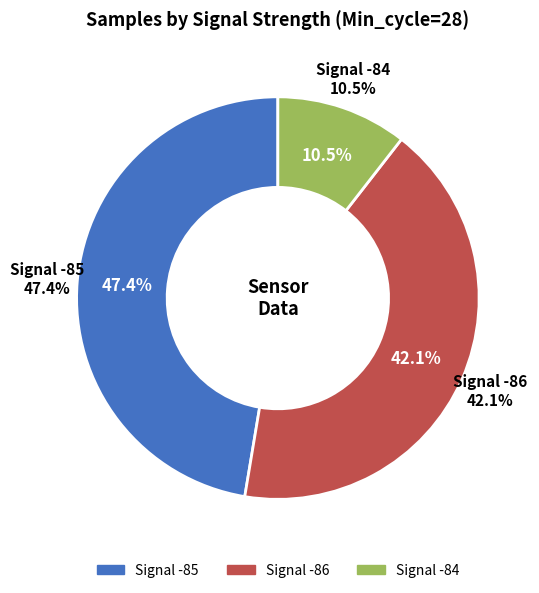

True or false: 30 accounts for 1% of the total.

False